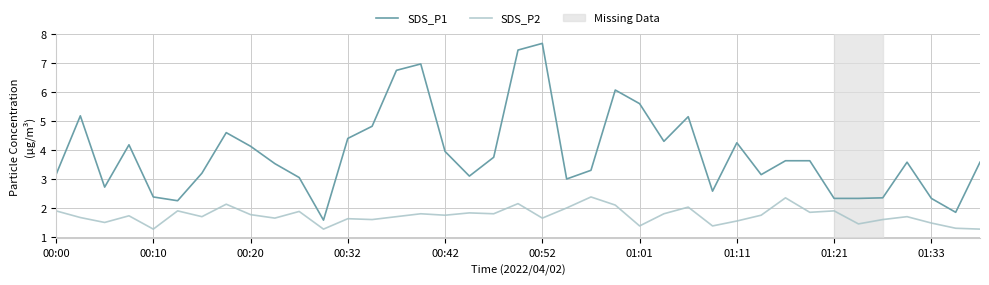

True or false: SDS_P2 and SDS_P1 cross at least once.

False